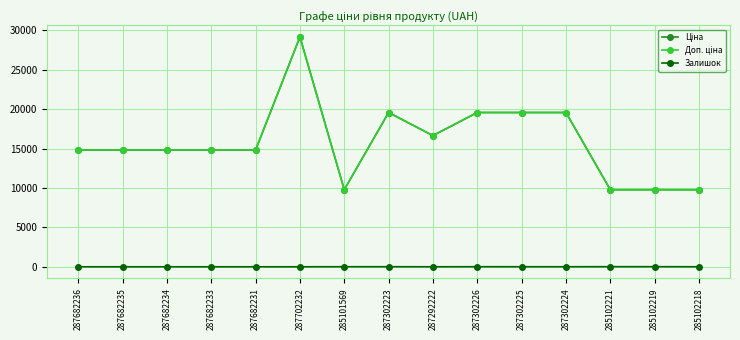

Does the chart have visible grid lines?

Yes